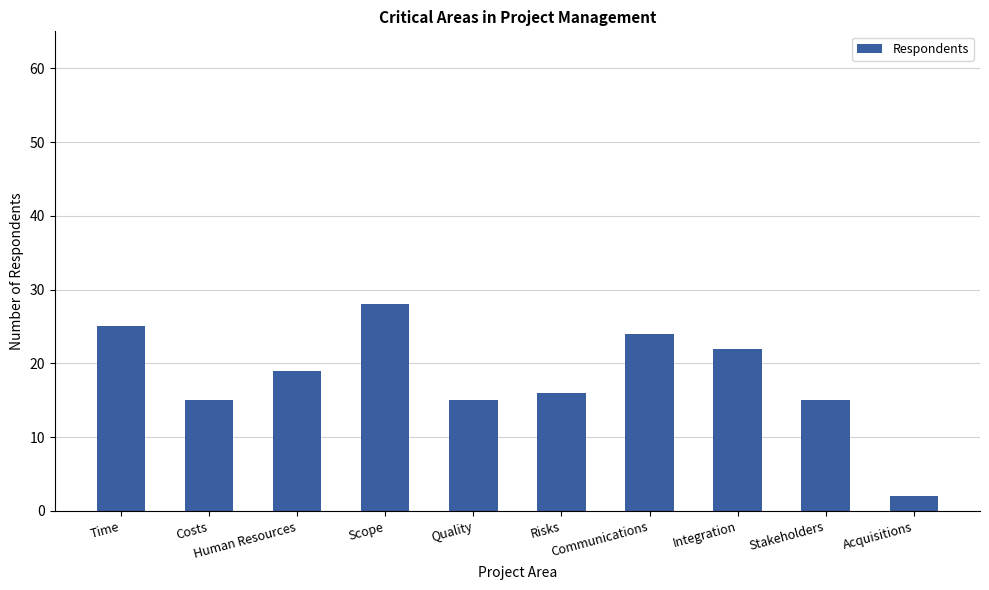

The value at Risks is 16. True or false?

True